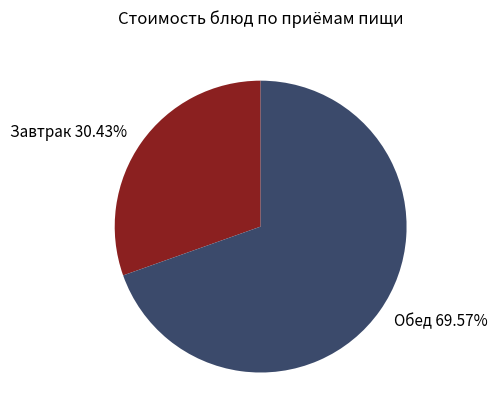

Which has a higher value, Обед 69.57% or Завтрак 30.43%?

Обед 69.57%